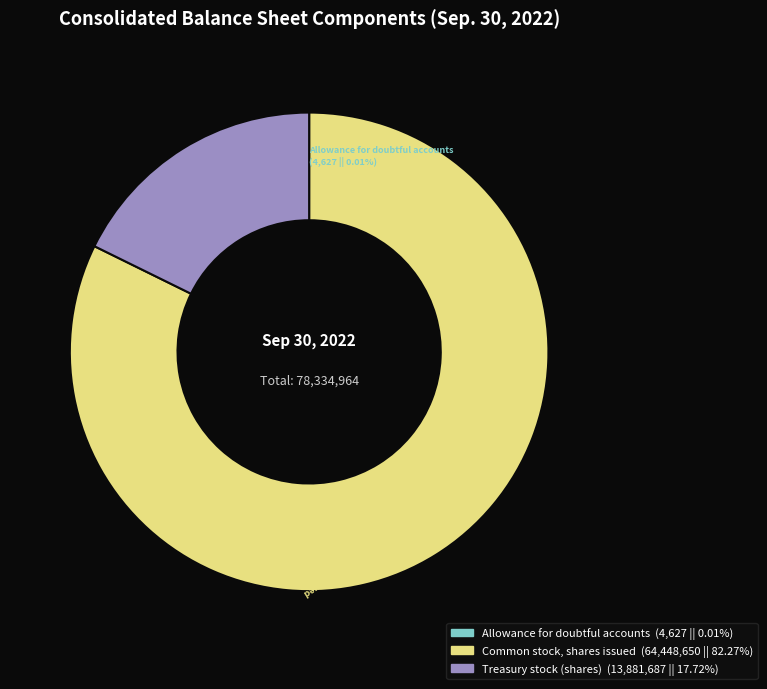

What is the largest slice in the pie chart?

Common stock, shares issued